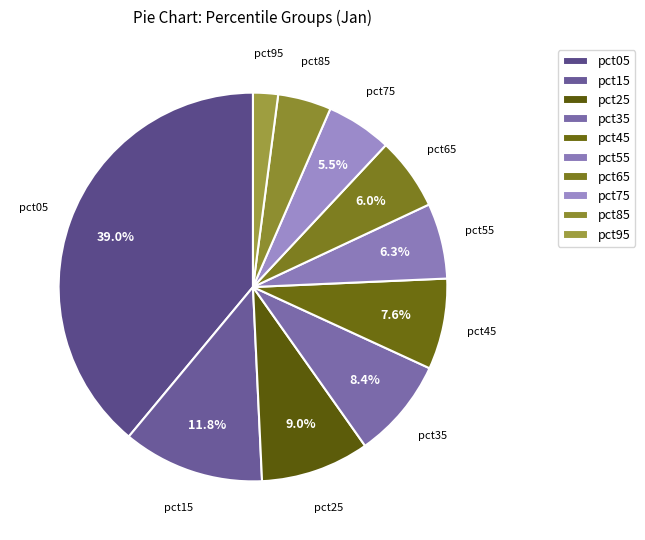

Count the number of slices in the pie.

10